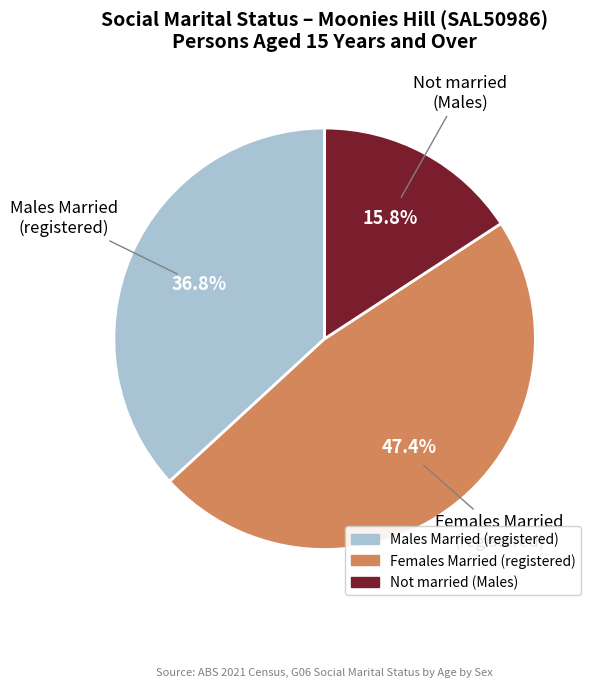

To the nearest percent, what is the average slice percentage?

33%